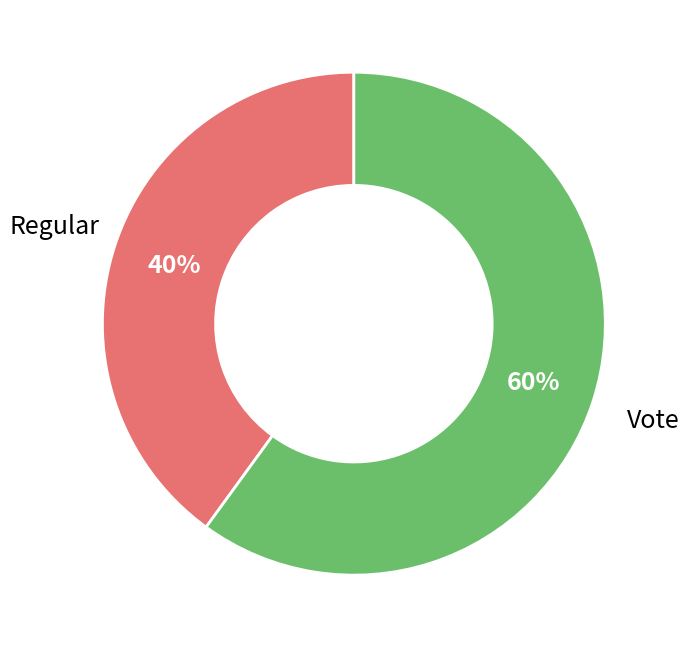

Does any single category account for the majority?

Yes